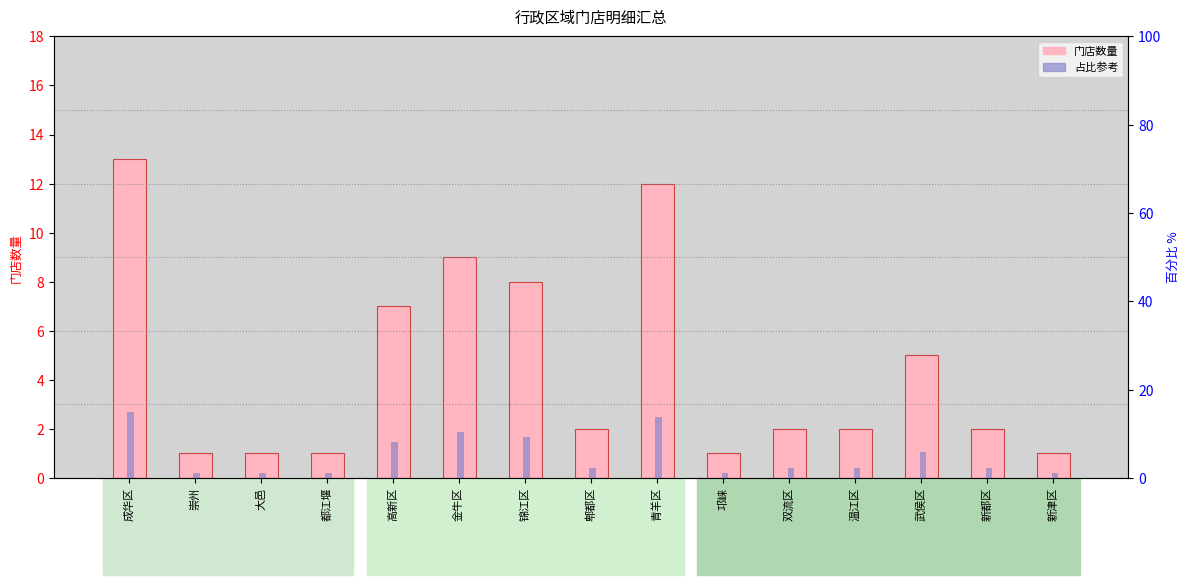

What is the sum of all 占比参考 values?

77.3